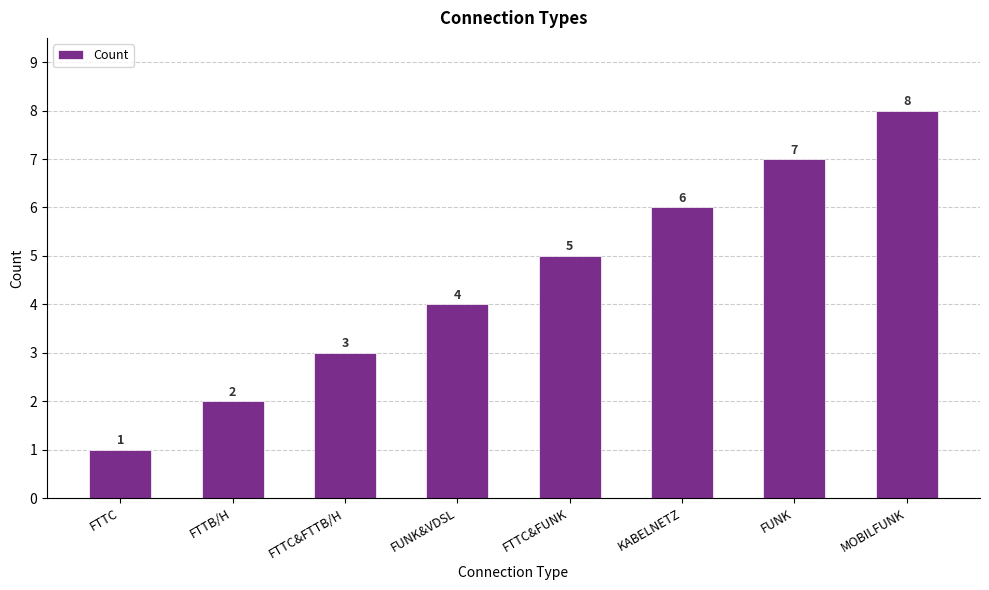

Count the number of categories in the chart.

8